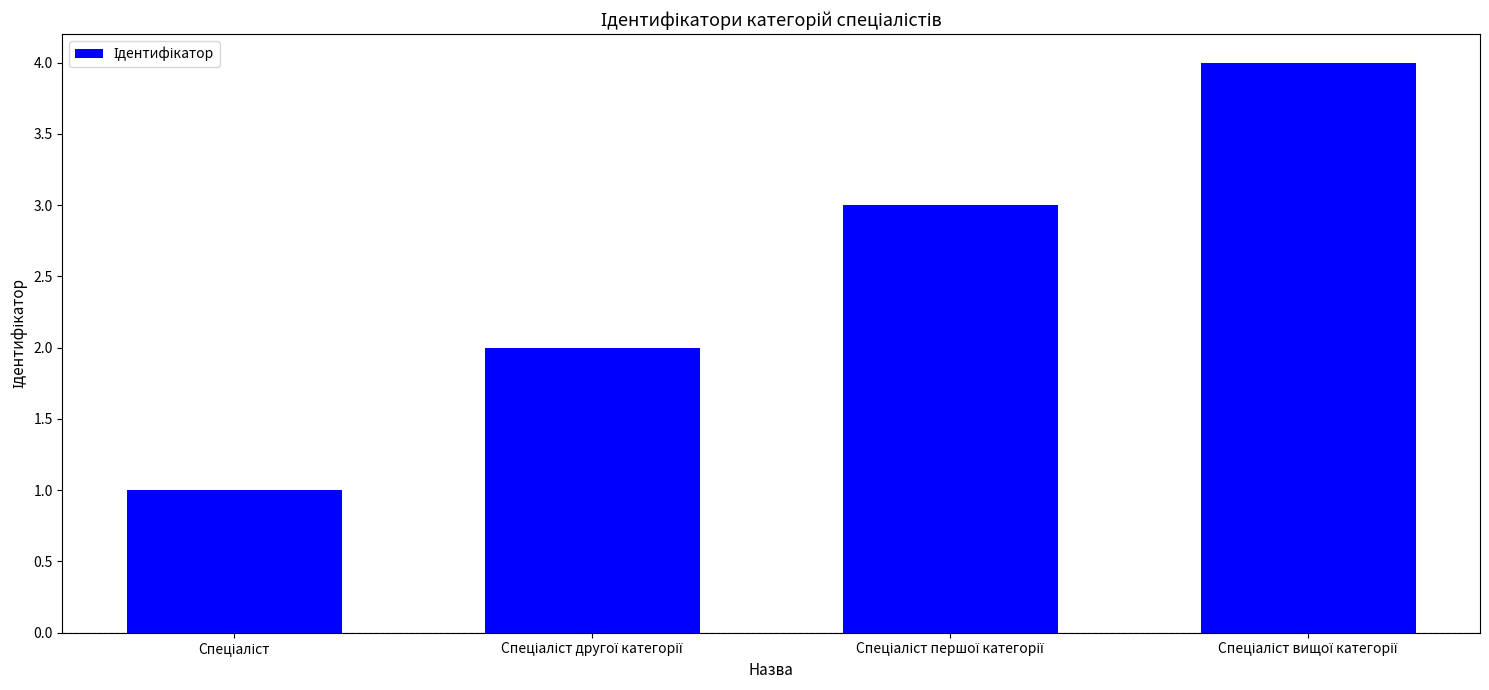

What is the sum of all values?

10